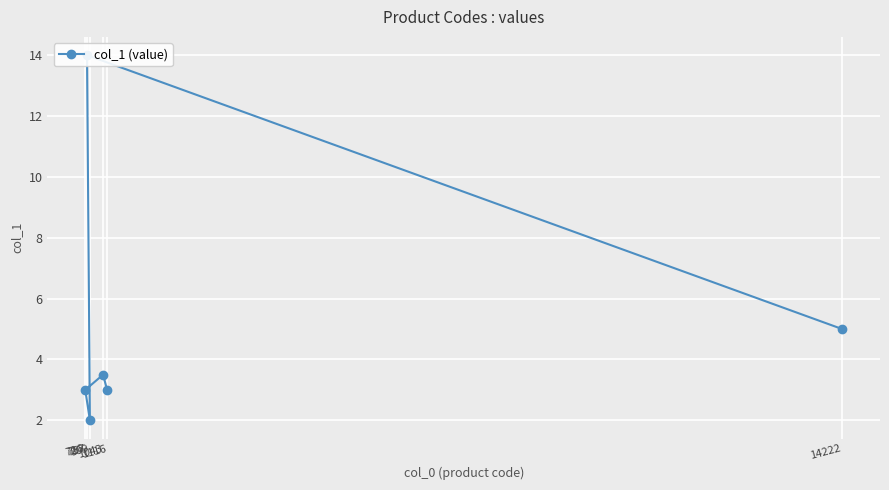

The chart shows a value of 3.0 at 1116. True or false?

True